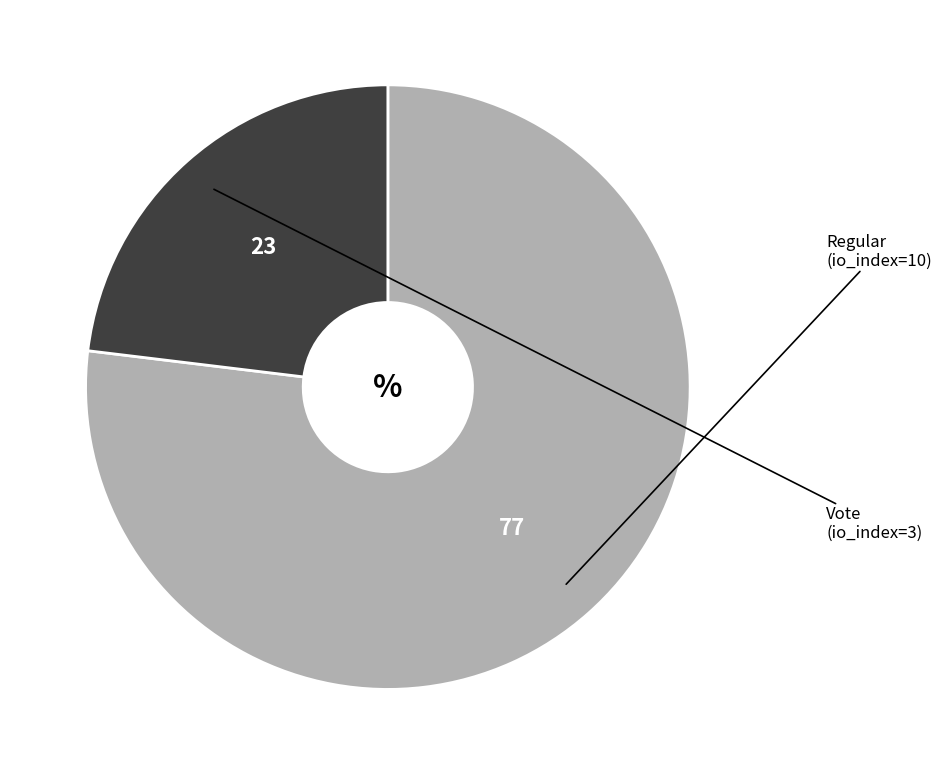

What is the total percentage of Regular (io_index=10) and Vote (io_index=3)?

100.0%